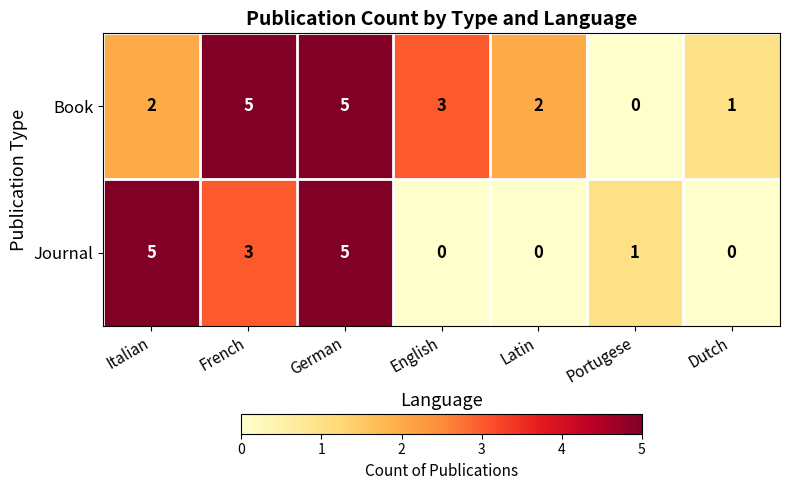

How many positive values does the Journal series have?

4